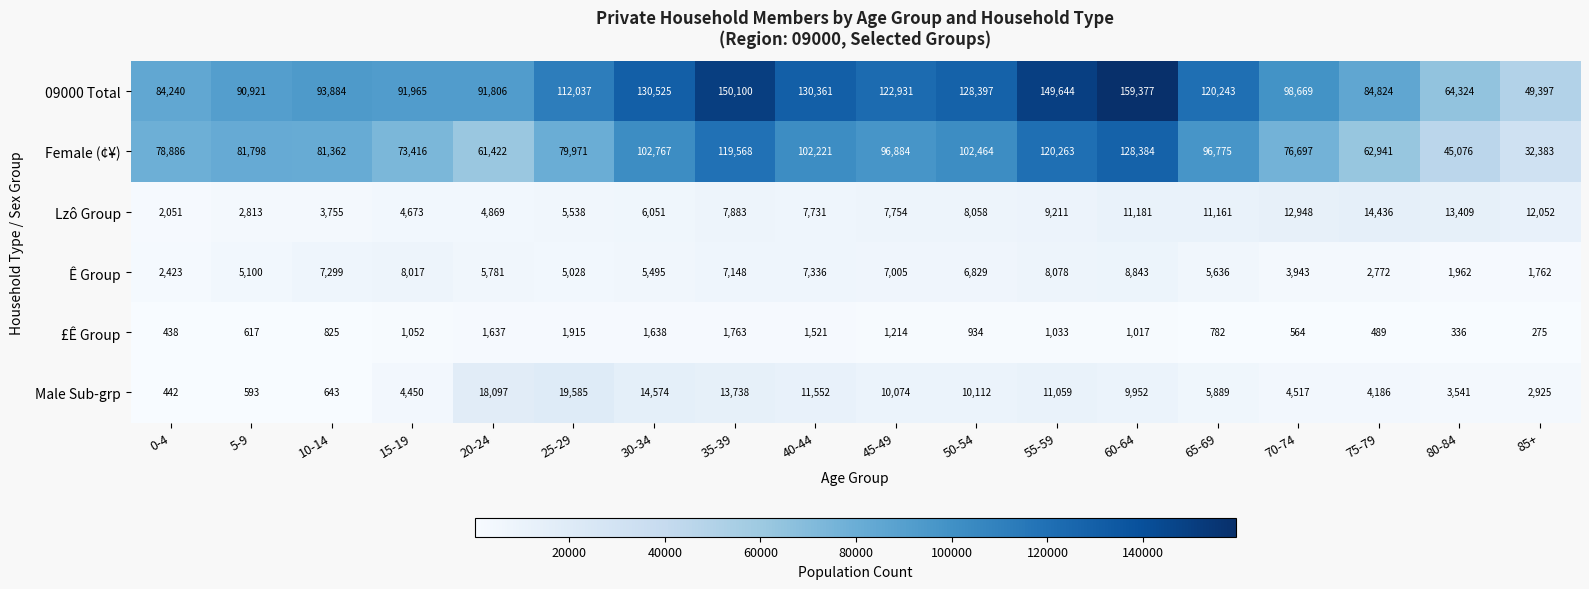

Which series changed the most between 10-14 and 85+?

Female (¢¥)